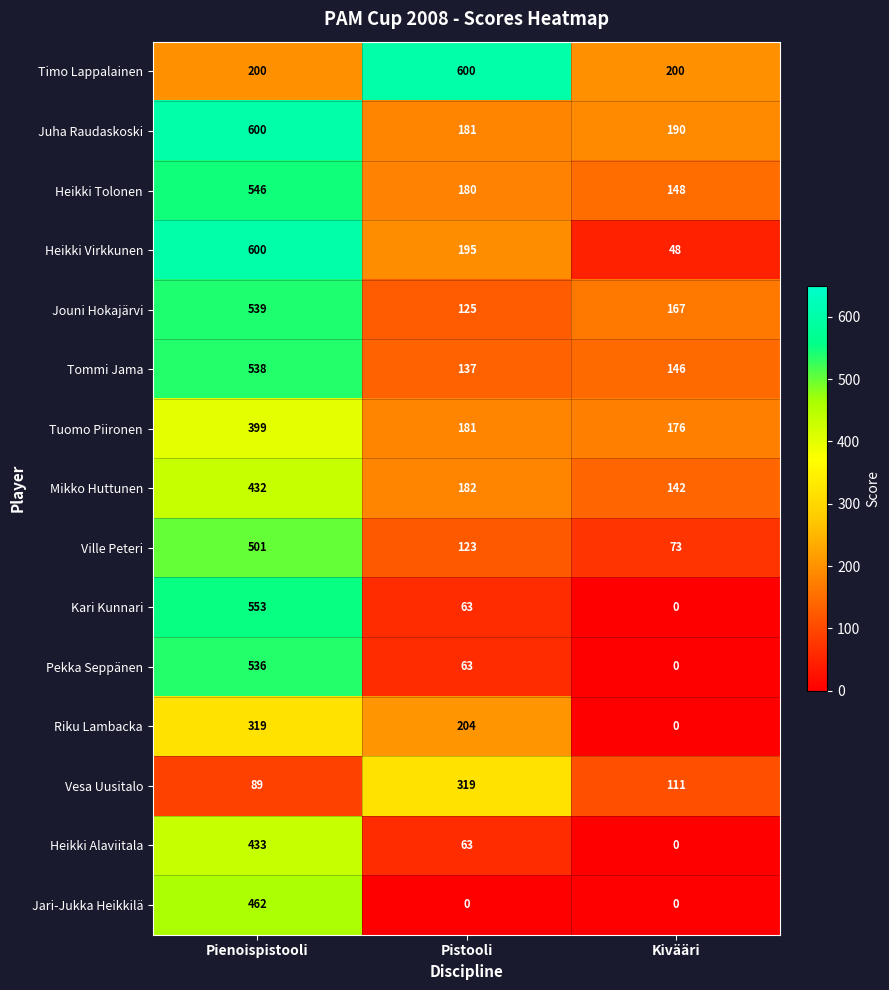

At which label is Kari Kunnari closest to 276?

Pistooli